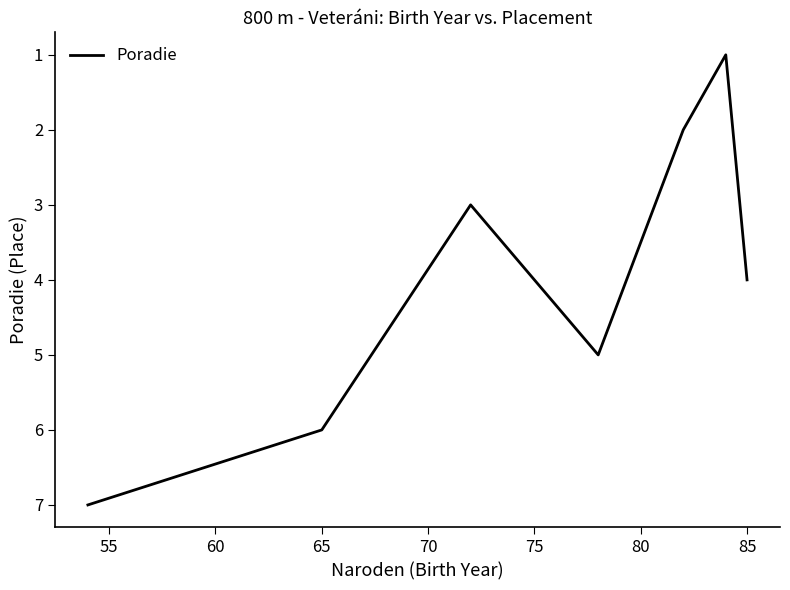

How many interior local valleys (lower than both neighbors) does the data have?

2